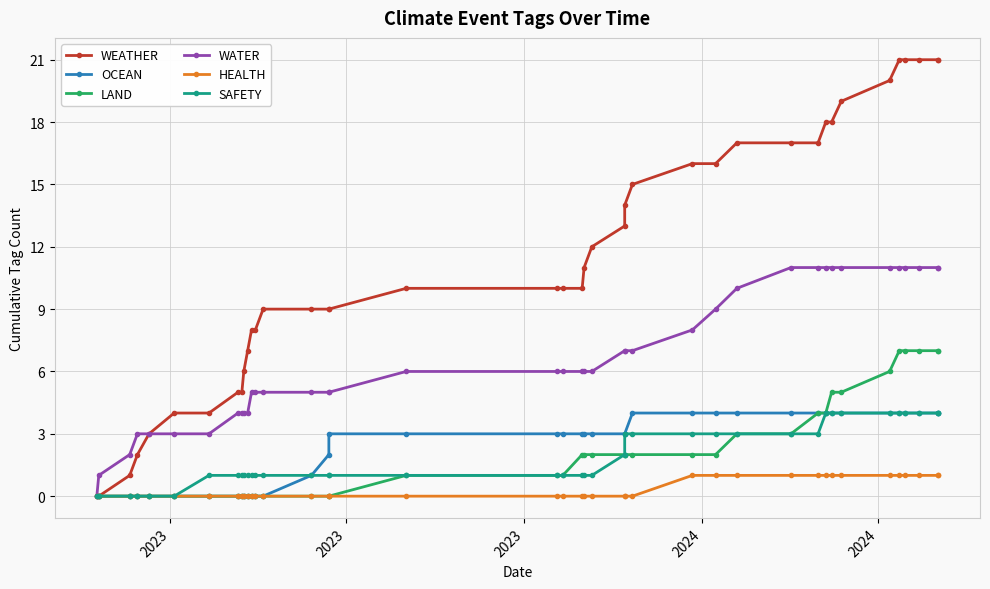

What are all the series names shown in the legend?

WEATHER, OCEAN, LAND, WATER, HEALTH, SAFETY